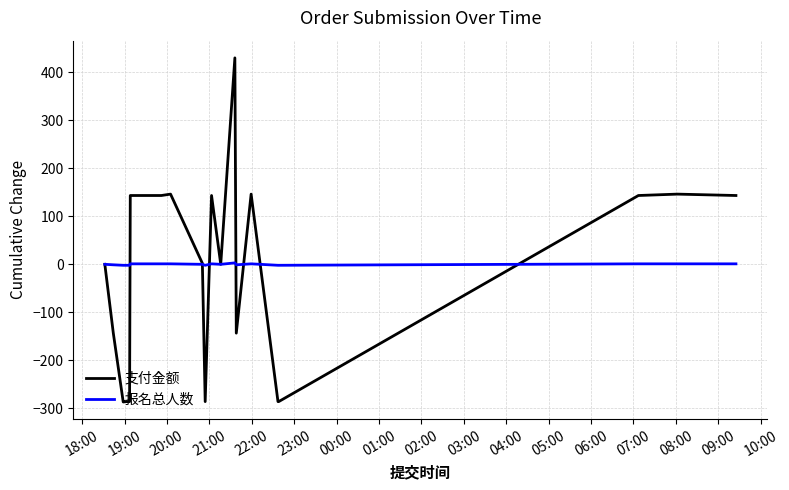

What is the maximum value shown in the chart?

429.8